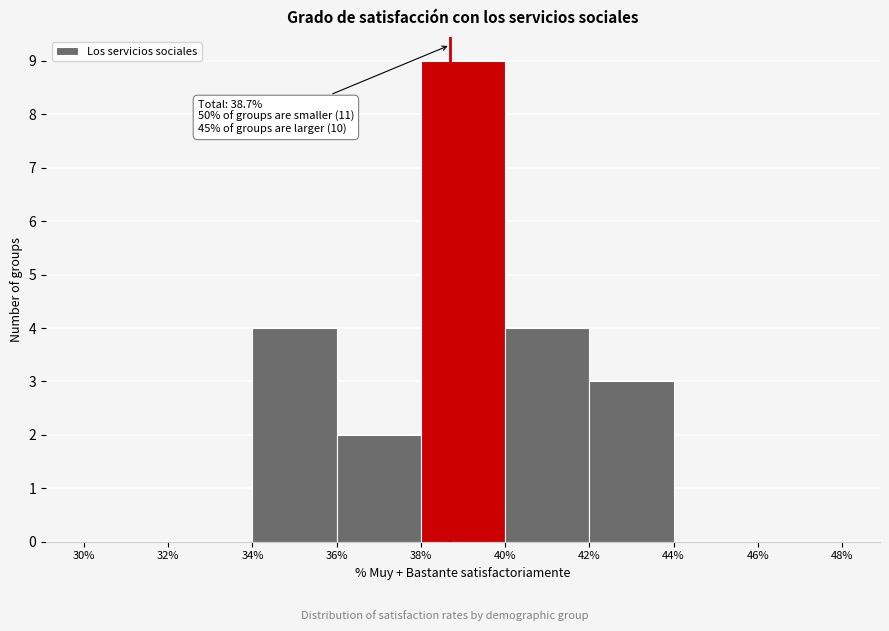

Which range on the x-axis has the tallest bar?

38% to 40%